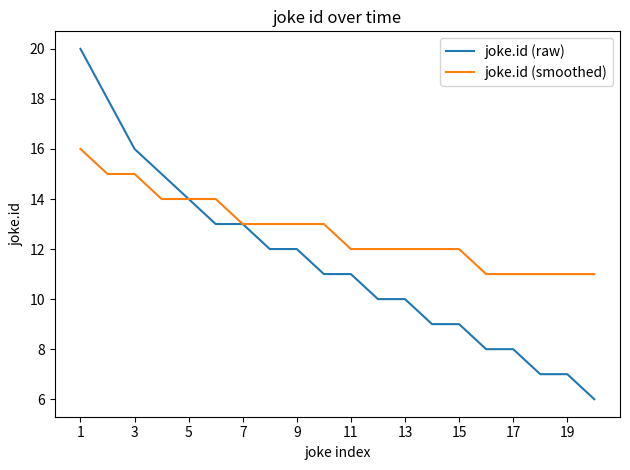

Reading left to right, what are all the values shown in this chart?

joke.id (raw): 20	18	16	15	14	13	13	12	12	11	11	10	10	9	9	8	8	7	7	6
joke.id (smoothed): 16	15	15	14	14	14	13	13	13	13	12	12	12	12	12	11	11	11	11	11